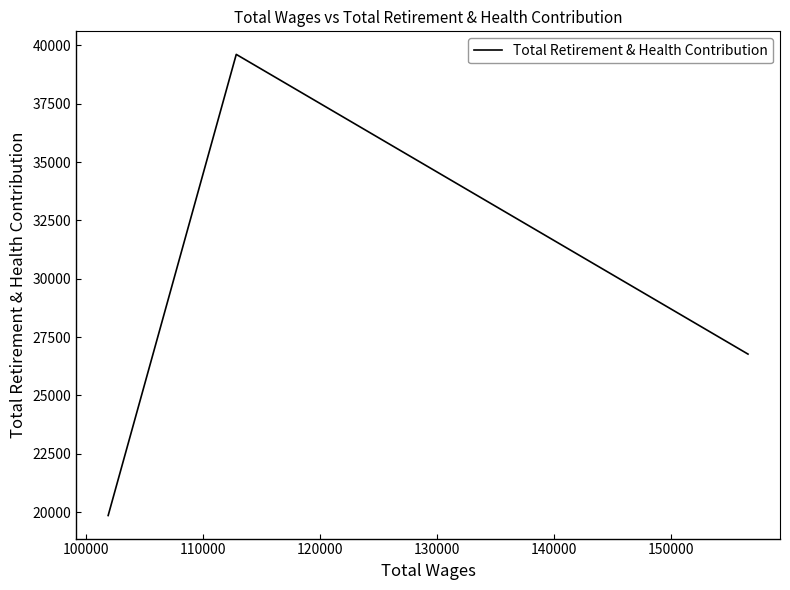

What is the maximum value shown in the chart?

39613